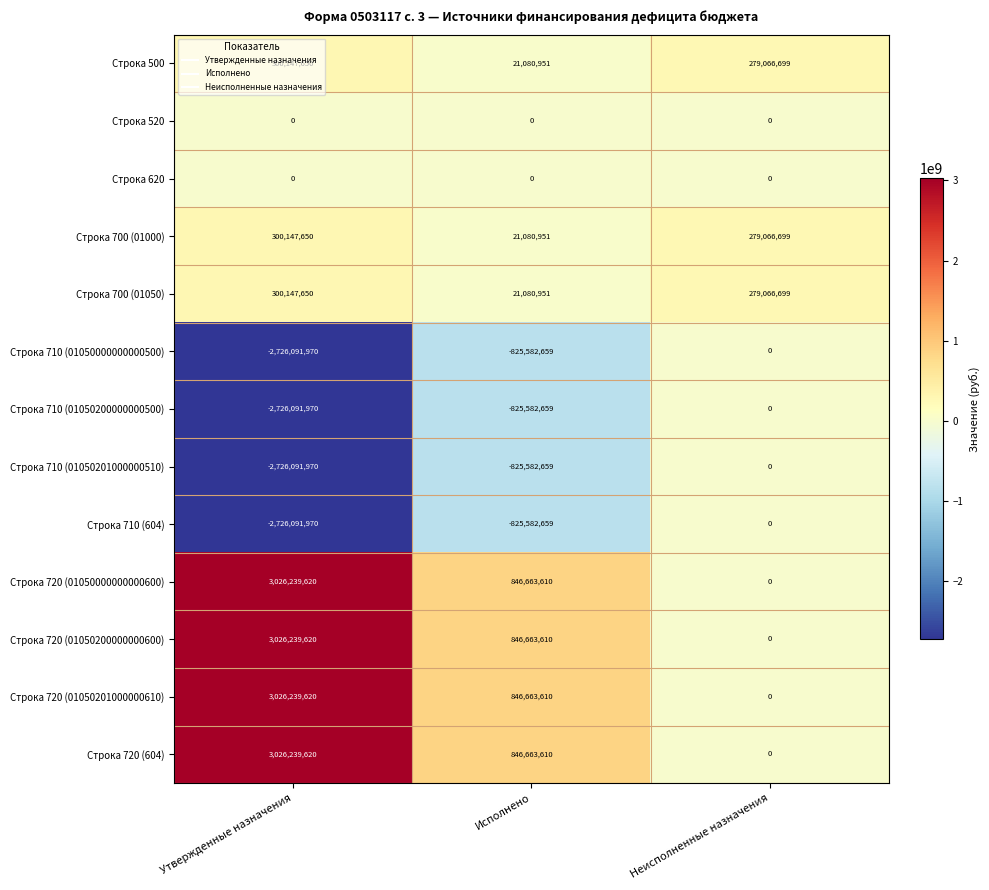

The Строка 720 (01050200000000600) series shows 0 at Неисполненные назначения. True or false?

True